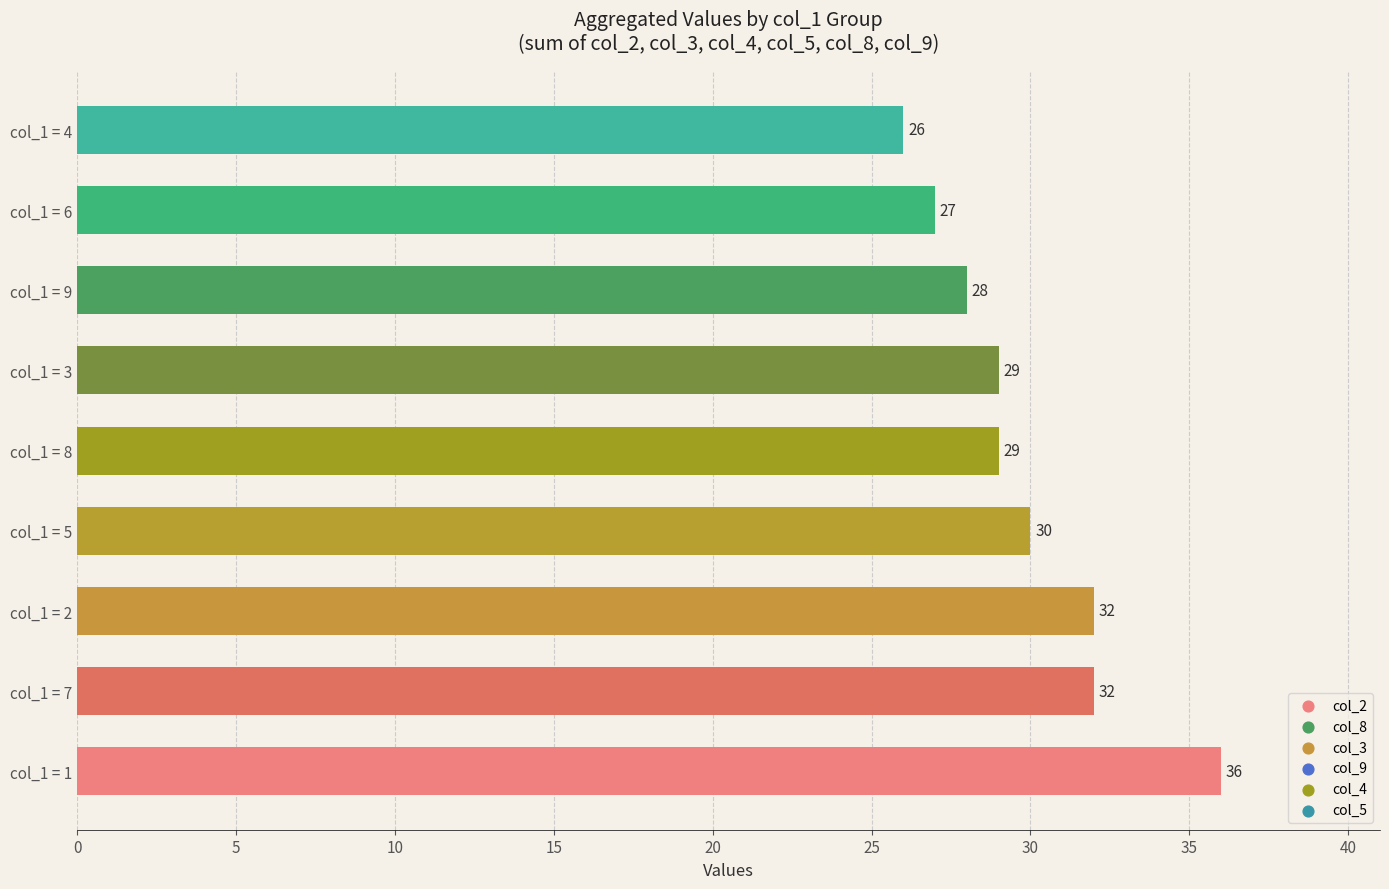

What is the change in value from col_1 = 1 to col_1 = 7?

-4